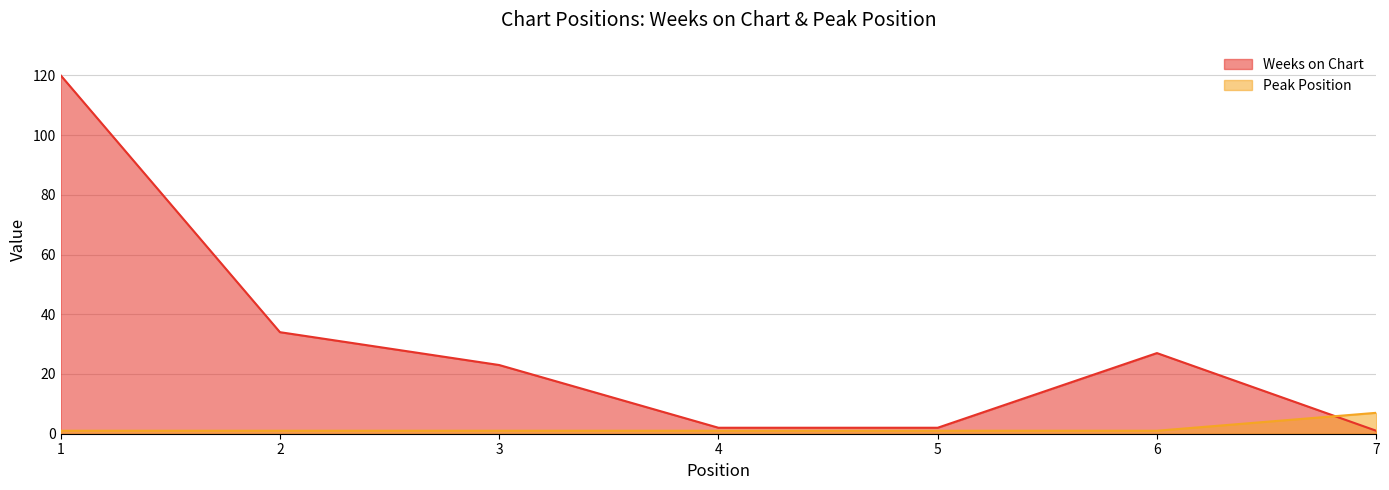

What is the maximum value for Weeks on Chart?

120